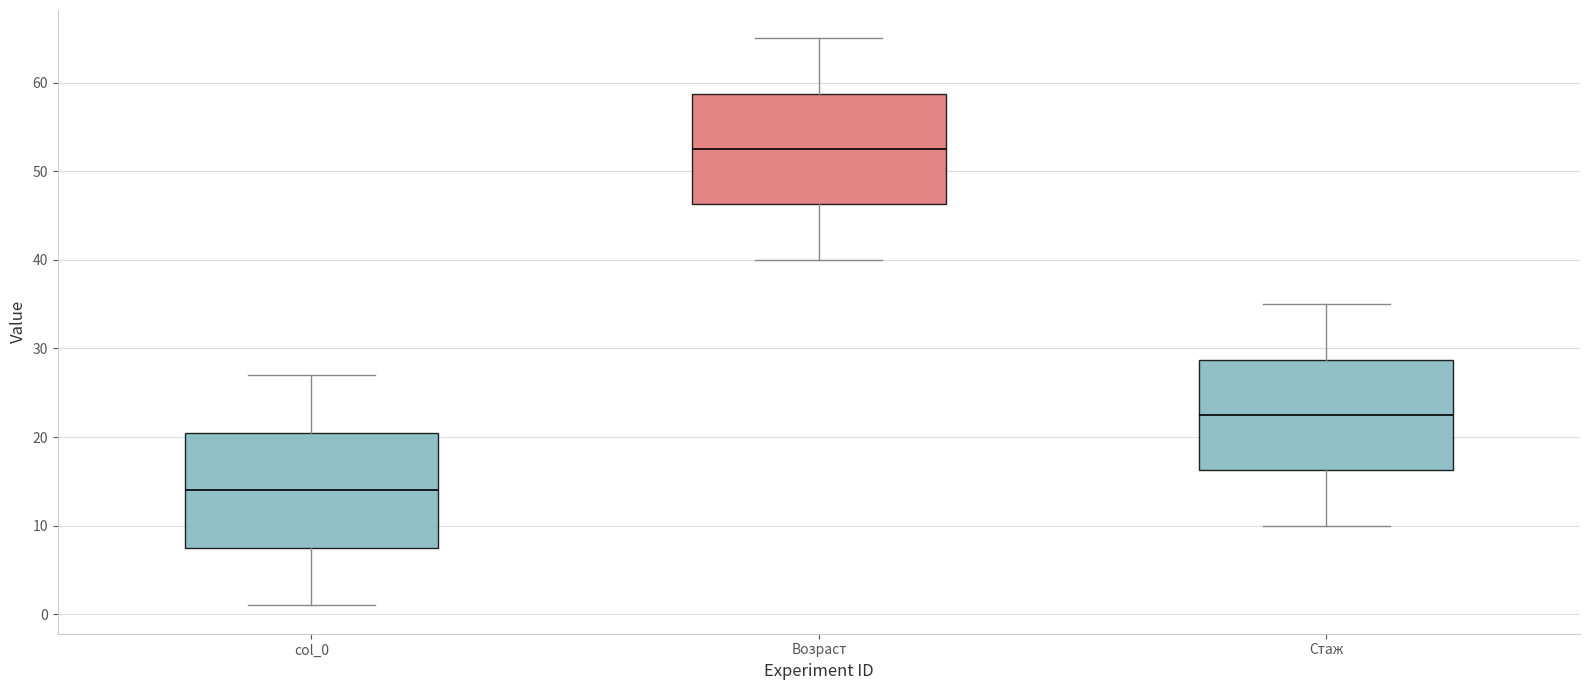

Reading left to right, read every box against the y-axis: the position of its median line, the range the box covers, and the ends of its whiskers. The values are not printed on the chart, so give them approximately, as read against the axis.

col_0: median 14, box 8 to 21, whiskers 1 to 27
Возраст: median 53, box 46 to 59, whiskers 40 to 65
Стаж: median 23, box 16 to 29, whiskers 10 to 35